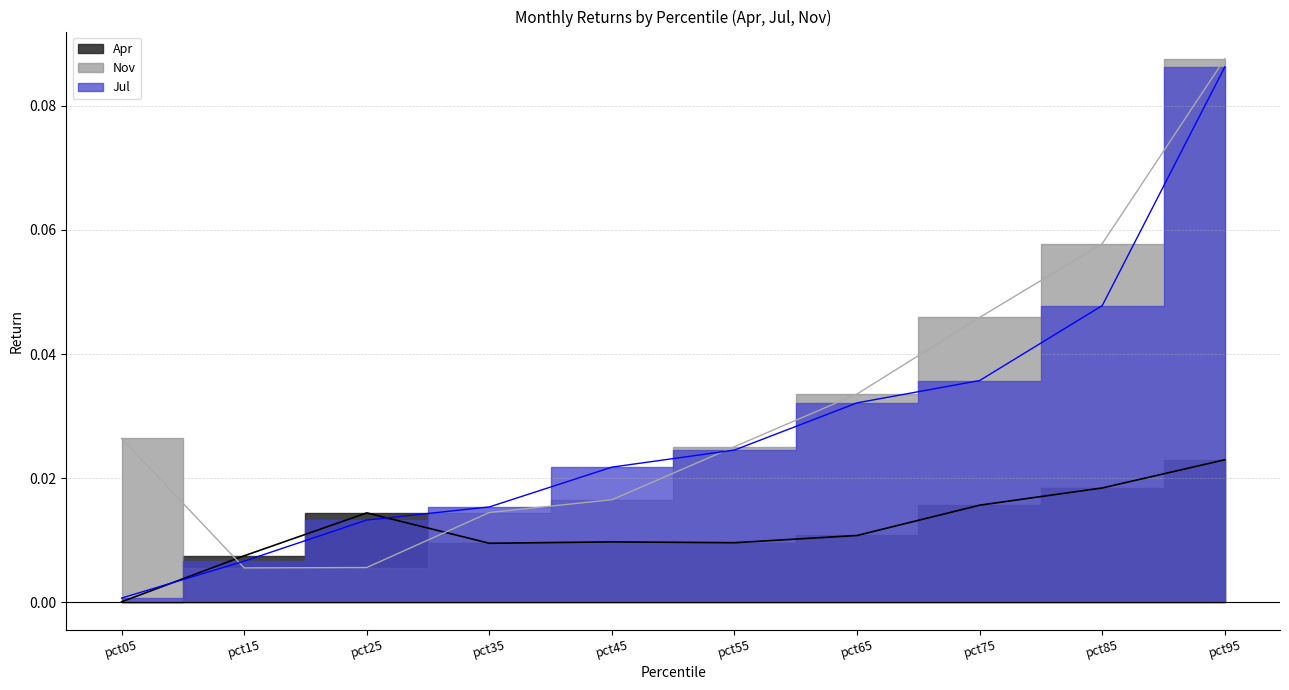

Between pct85 and pct15, which is larger?

pct85